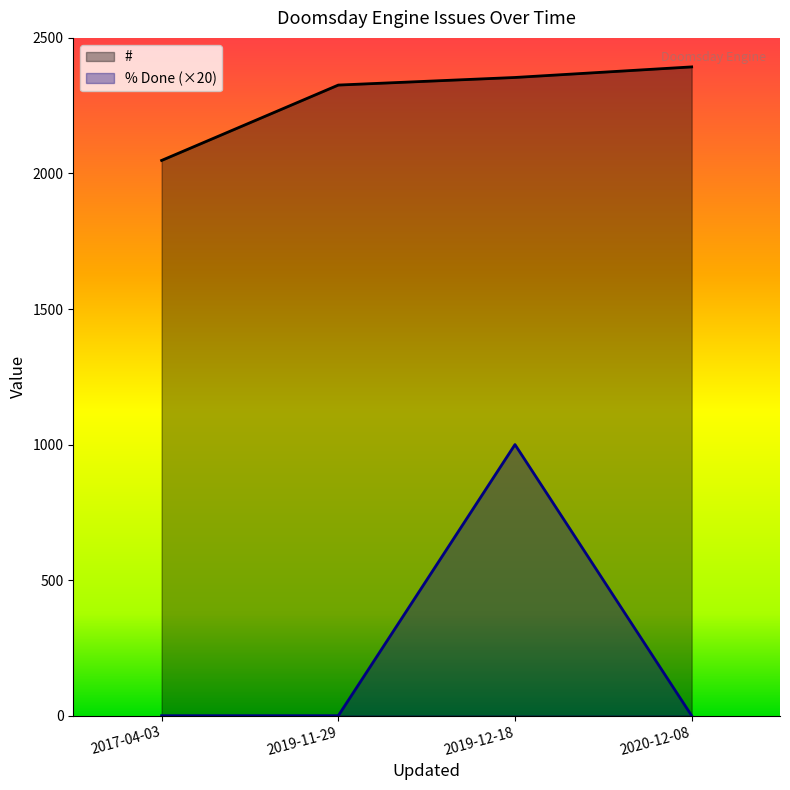

Is the value of % Done at 2020-12-08 greater than the value of # at 2019-12-18?

No